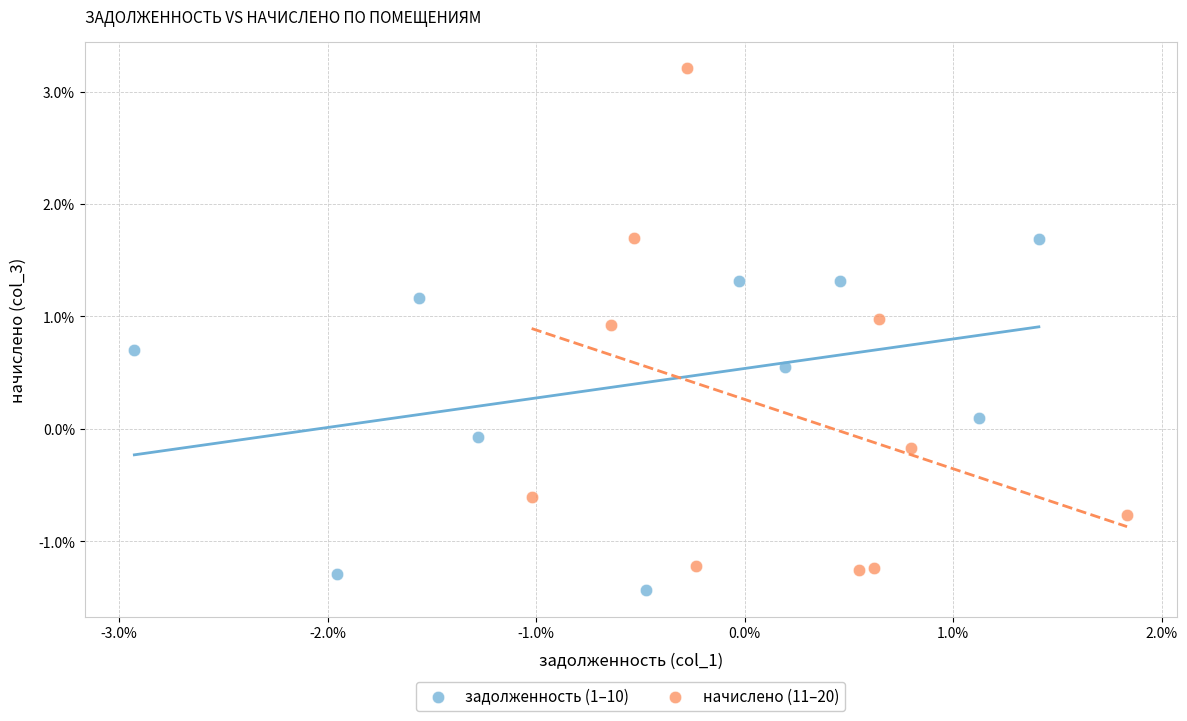

Which series contains the lowest Y value?

задолженность (1–10)